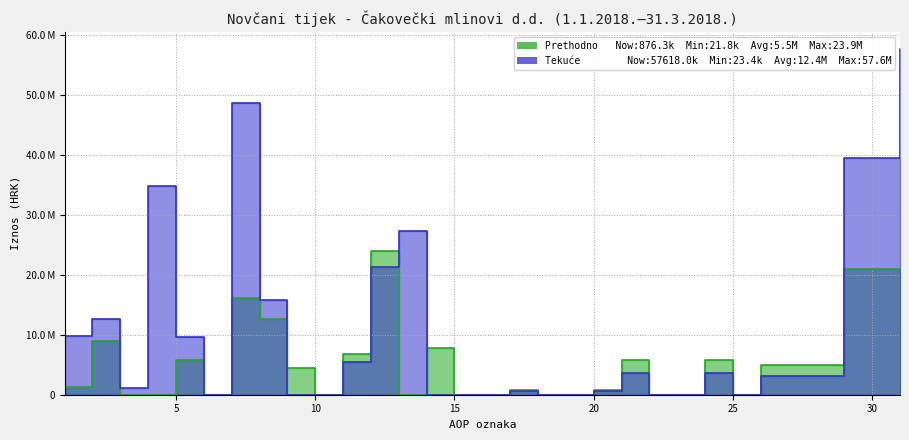

Between 8 and 18, which is larger?

8